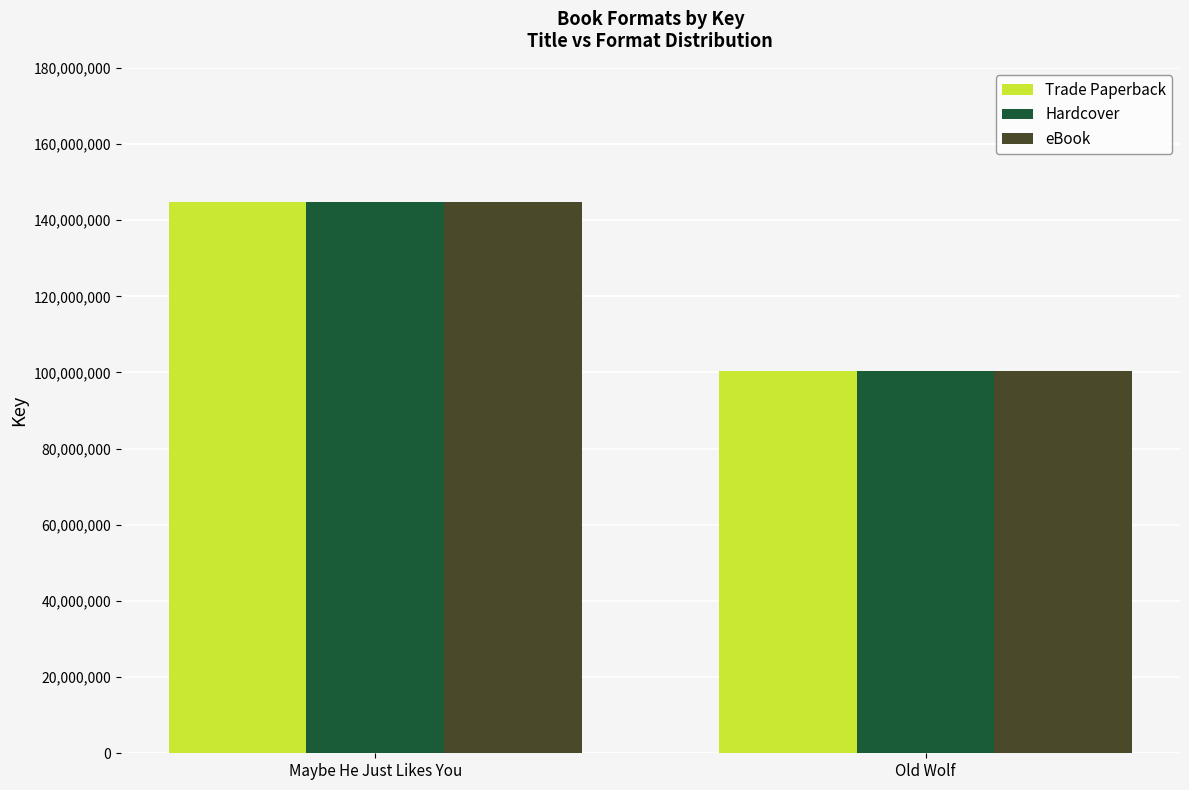

How many series are shown in this chart?

3